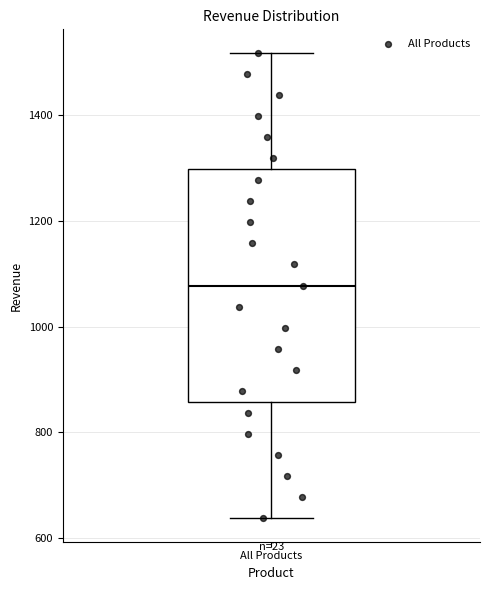

Read this box plot against the y-axis: the position of the median line, the range covered by the box, and the ends of both whiskers. The values are not printed on the chart, so give them approximately, as read against the axis.

median 1080, box 860 to 1300, whiskers 640 to 1520